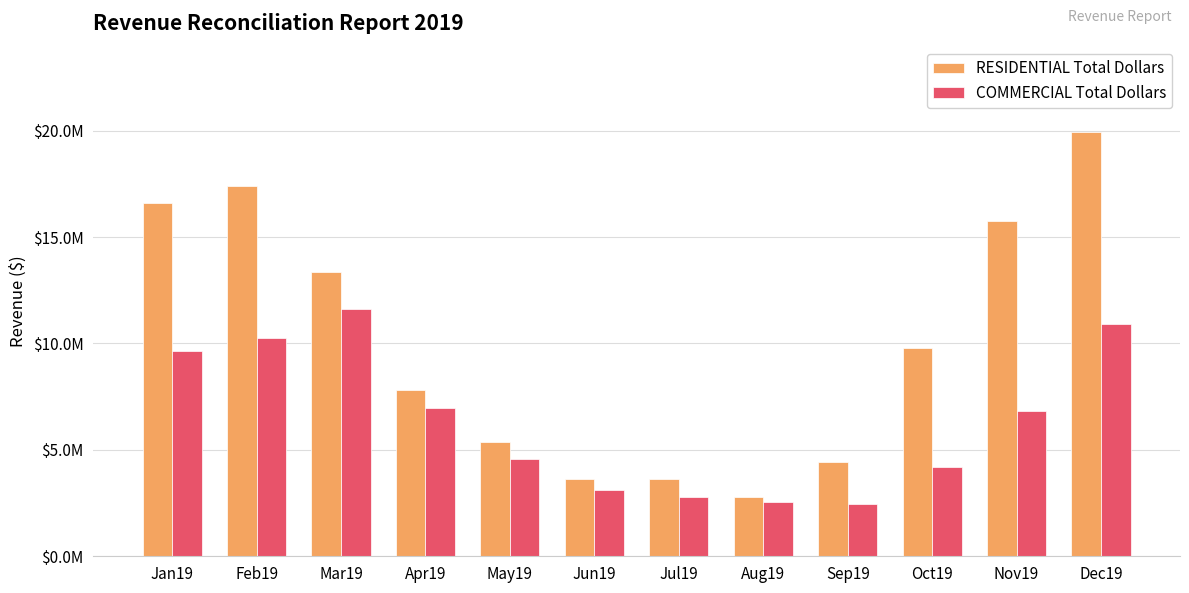

Which series changed the most between Mar19 and May19?

RESIDENTIAL Total Dollars